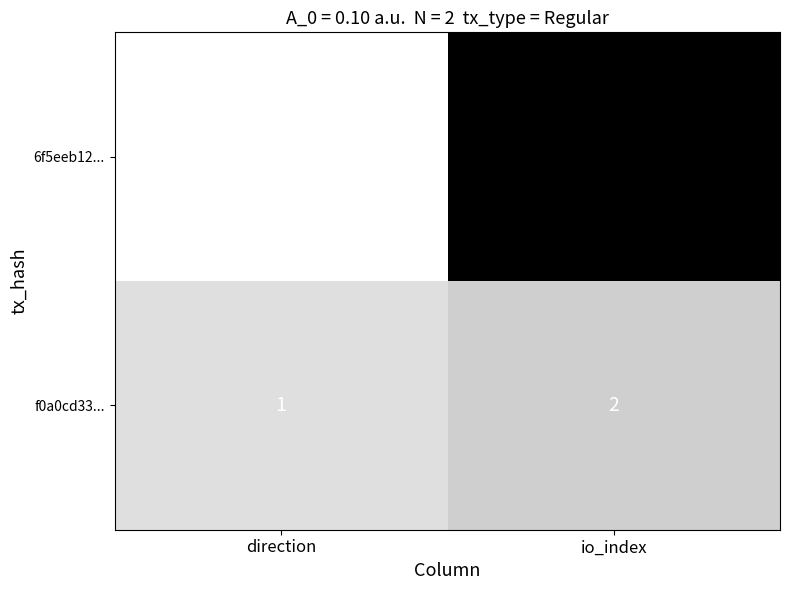

At which label is 6f5eeb12... closest to 7?

direction